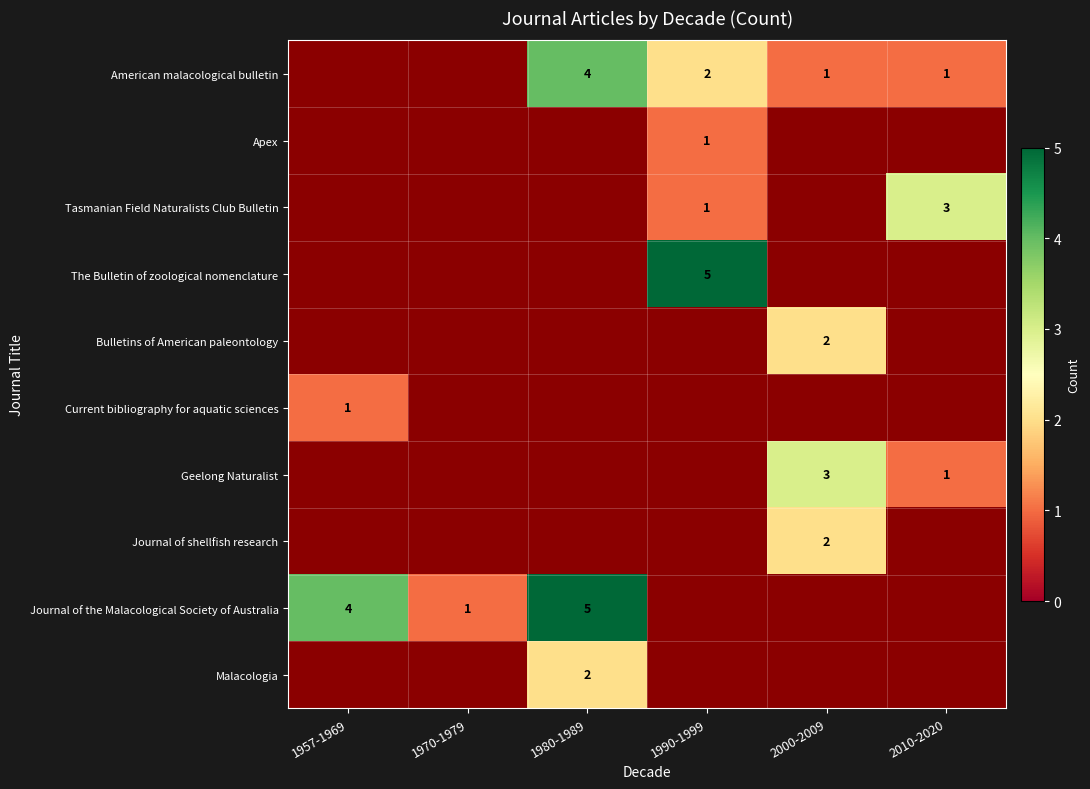

What is the maximum value shown in the chart?

5.0